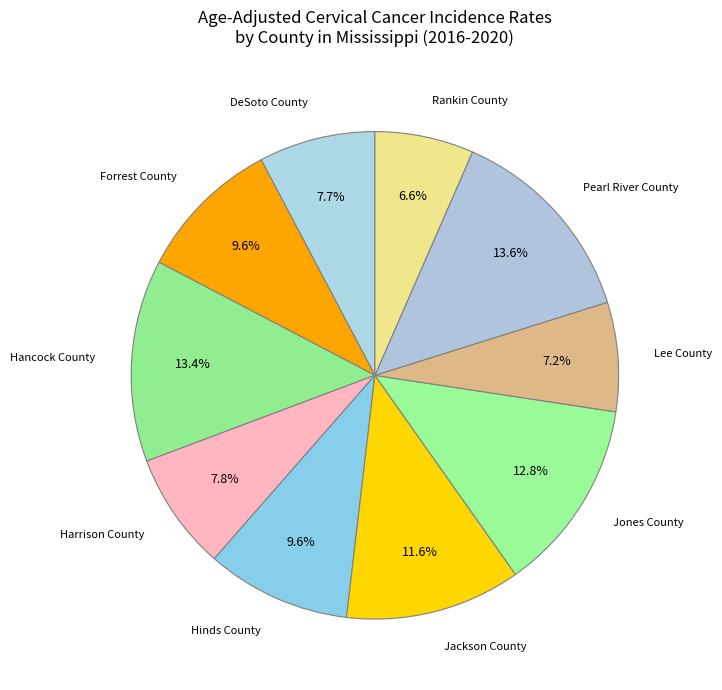

Rank the categories by value from highest to lowest.

Pearl River County, Hancock County, Jones County, Jackson County, Forrest County, Hinds County, Harrison County, DeSoto County, Lee County, Rankin County